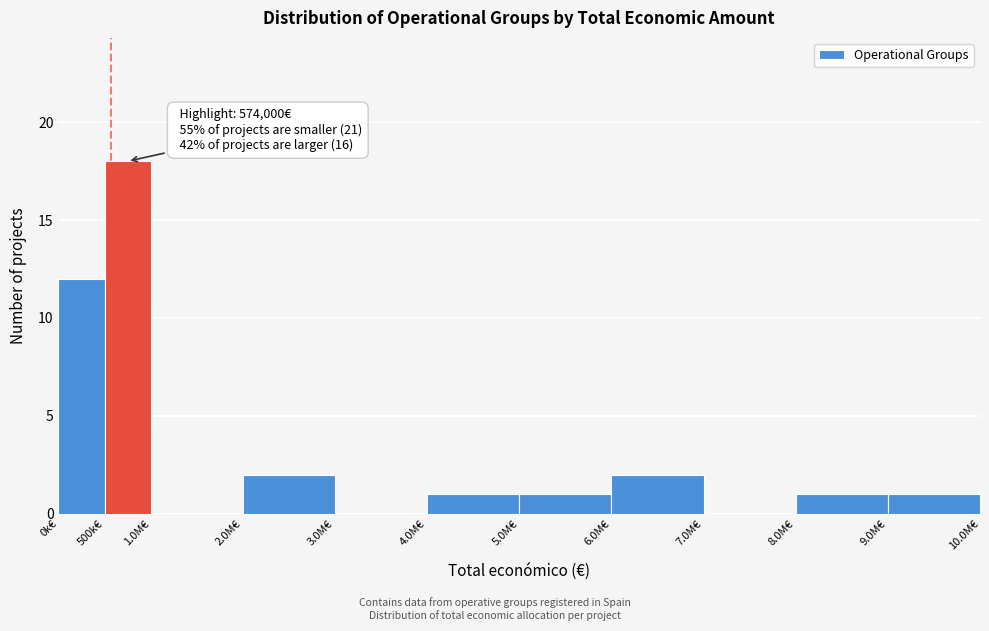

Reading left to right, transcribe all the data shown in this chart.

0k€=12	500k€=18	1.0M€=0	2.0M€=2	3.0M€=0	4.0M€=1	5.0M€=1	6.0M€=2	7.0M€=0	8.0M€=1	9.0M€=1